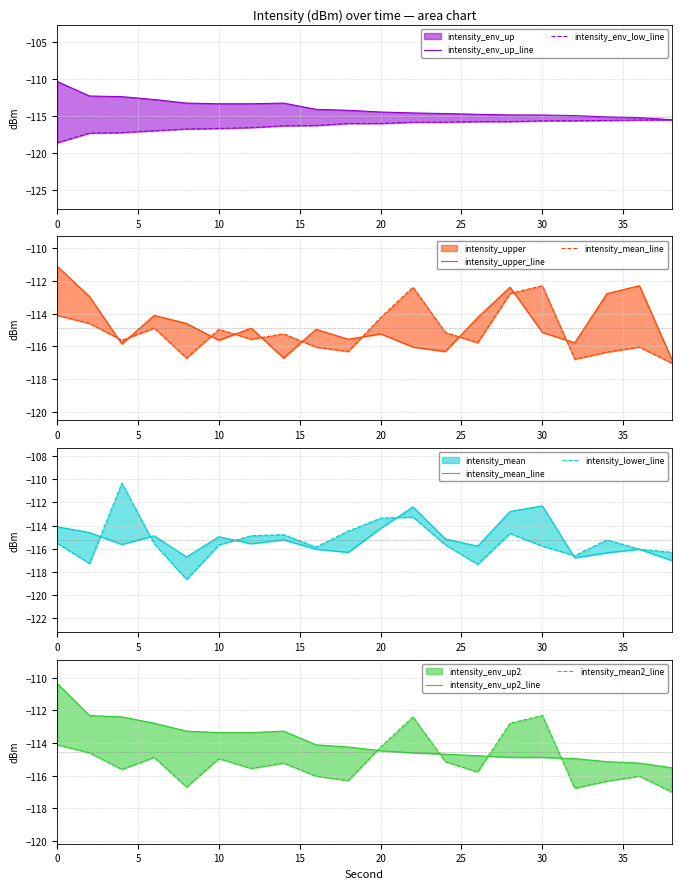

Reading left to right, what are all the values shown in this chart?

intensity_mean: -114.1	-114.6	-115.6	-114.9	-116.7	-115.0	-115.6	-115.2	-116.0	-116.3	-114.2	-112.4	-115.1	-115.8	-112.8	-112.3	-116.8	-116.3	-116.0	-117.0
intensity_upper: -111.1	-113.0	-115.8	-114.1	-114.6	-115.6	-114.9	-116.7	-115.0	-115.6	-115.2	-116.0	-116.3	-114.2	-112.4	-115.1	-115.8	-112.8	-112.3	-116.8
intensity_lower: -115.5	-117.3	-110.3	-115.6	-118.6	-115.7	-114.9	-114.8	-115.9	-114.5	-113.4	-113.3	-115.7	-117.3	-114.7	-115.8	-116.6	-115.2	-116.0	-116.3
intensity_env_up: -110.3	-112.3	-112.4	-112.8	-113.3	-113.4	-113.4	-113.3	-114.1	-114.2	-114.5	-114.6	-114.7	-114.8	-114.9	-114.9	-115.0	-115.1	-115.2	-115.5
intensity_env_low: -118.6	-117.3	-117.3	-117.0	-116.8	-116.7	-116.6	-116.3	-116.3	-116.0	-116.0	-115.9	-115.8	-115.8	-115.8	-115.7	-115.7	-115.6	-115.6	-115.6